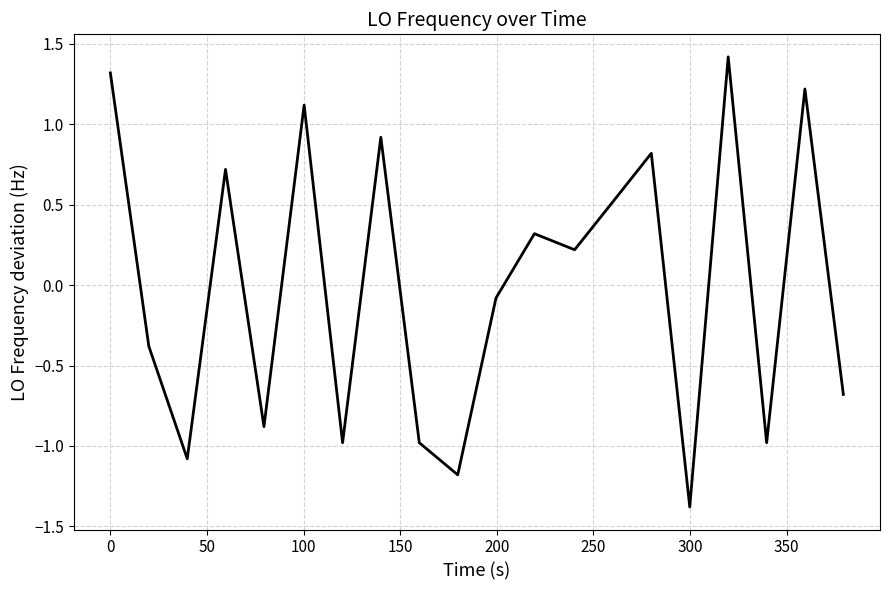

Count the number of data series in this chart.

1